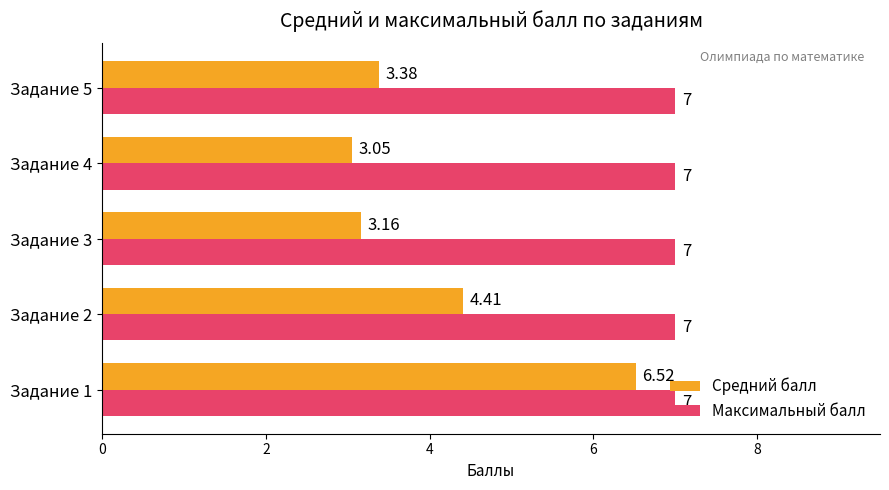

List the series in order of their overall mean, highest first.

Максимальный балл, Средний балл